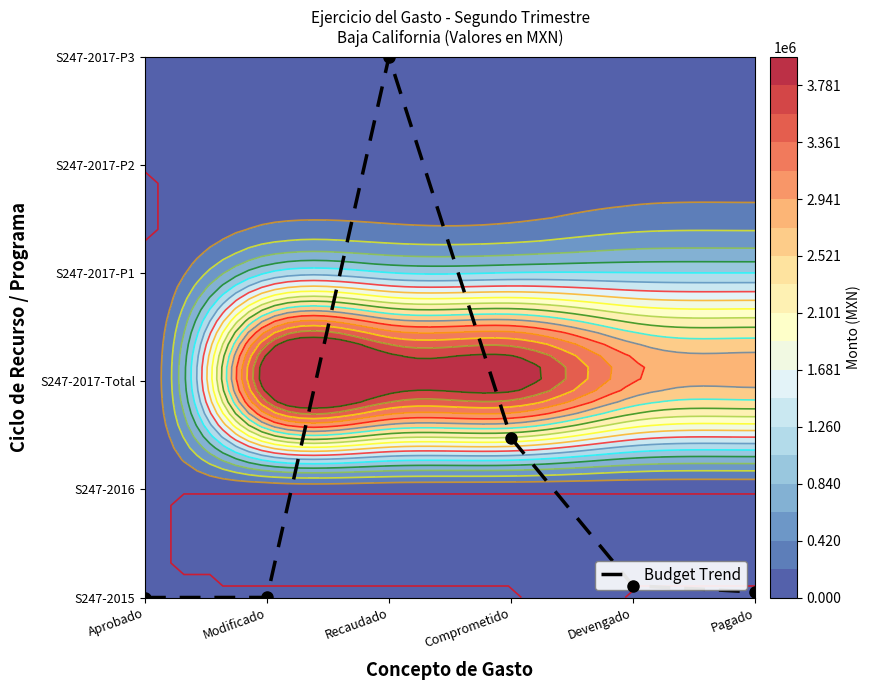

True or false: the data shows 5.0 at Recaudado.

True